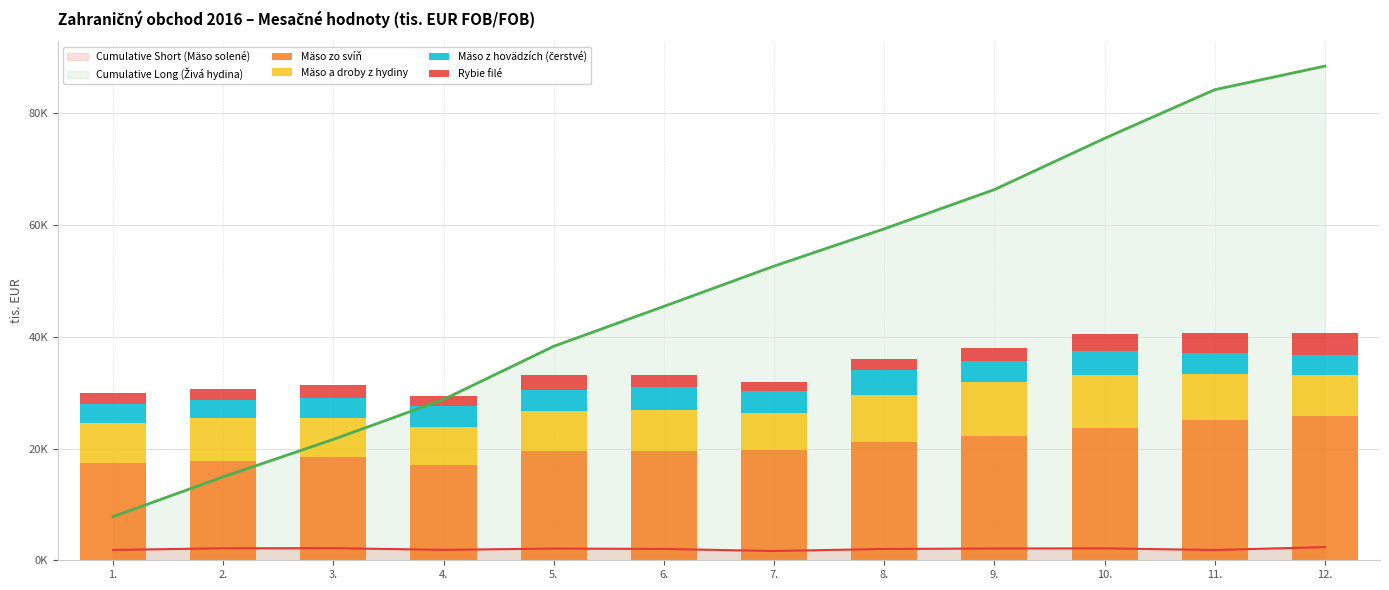

What is the average value of the Mäso a droby z hydiny series?

7728.6